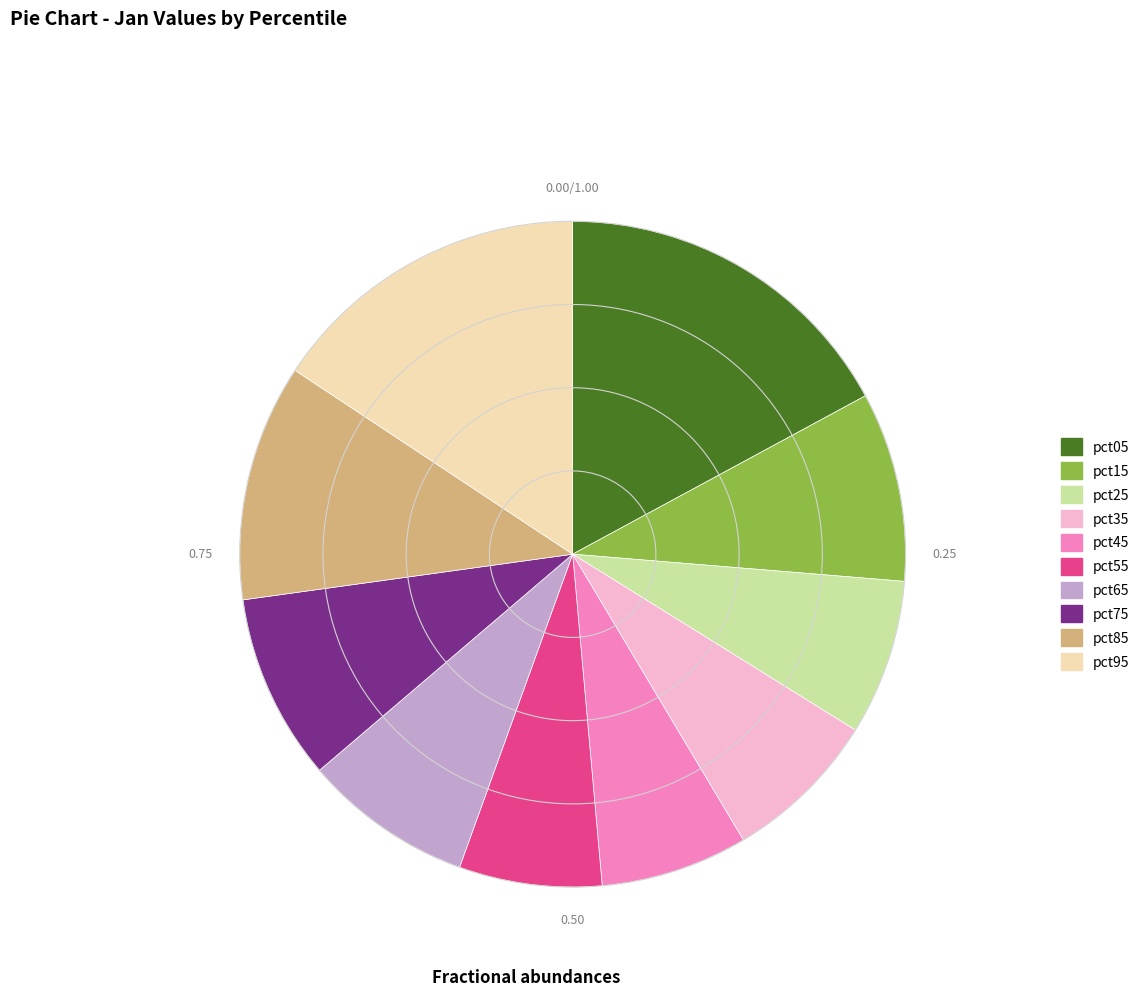

Does pct05 represent more than half of the total?

No